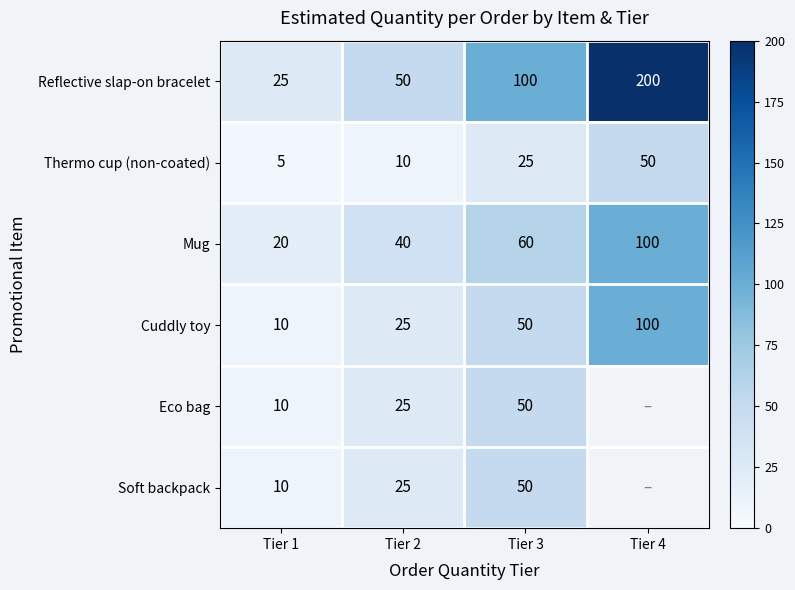

List the labels in order of Eco bag value, smallest first.

Tier 1, Tier 2, Tier 3, Tier 4